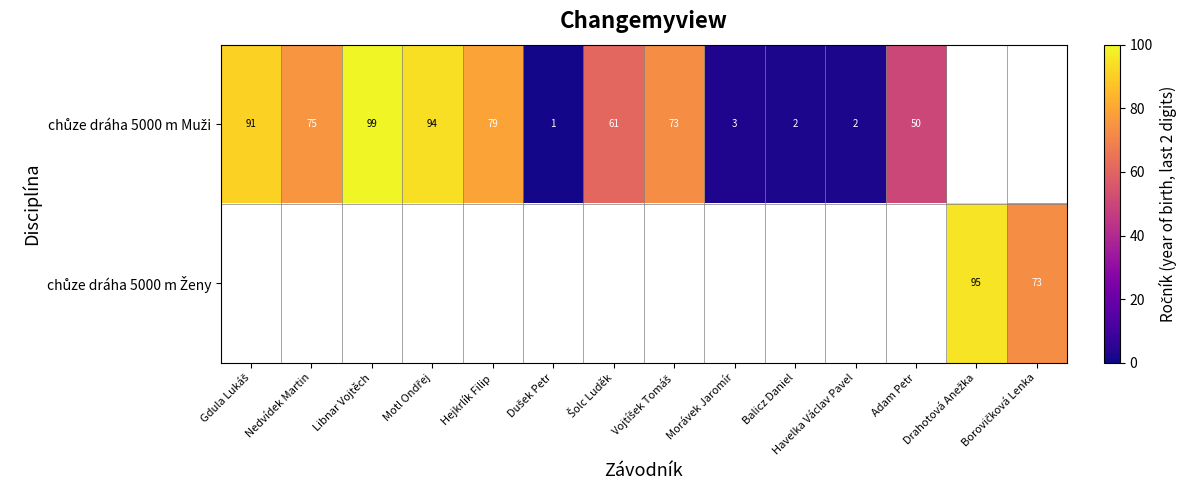

How many data points in chůze dráha 5000 m Muži are less than 75?

7